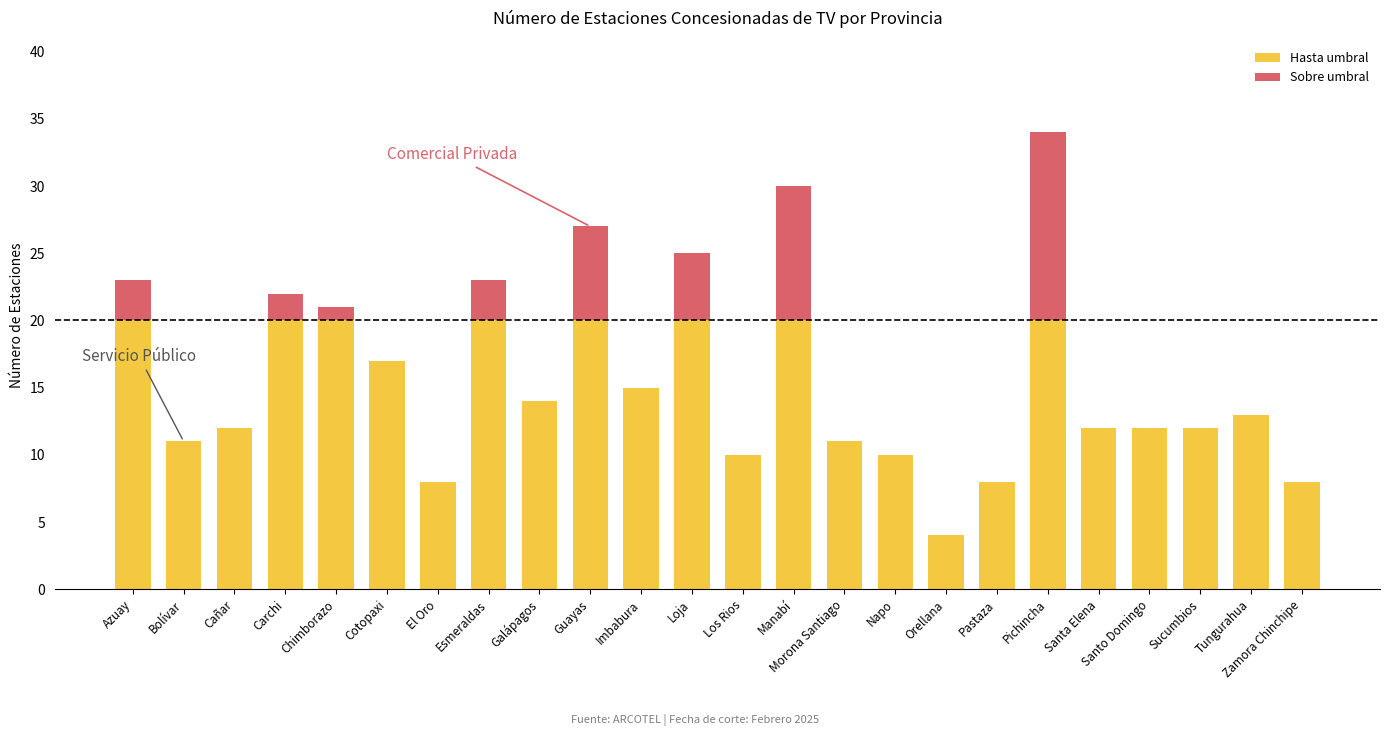

What is the sum of the Hasta umbral values at Tungurahua and Carchi?

33